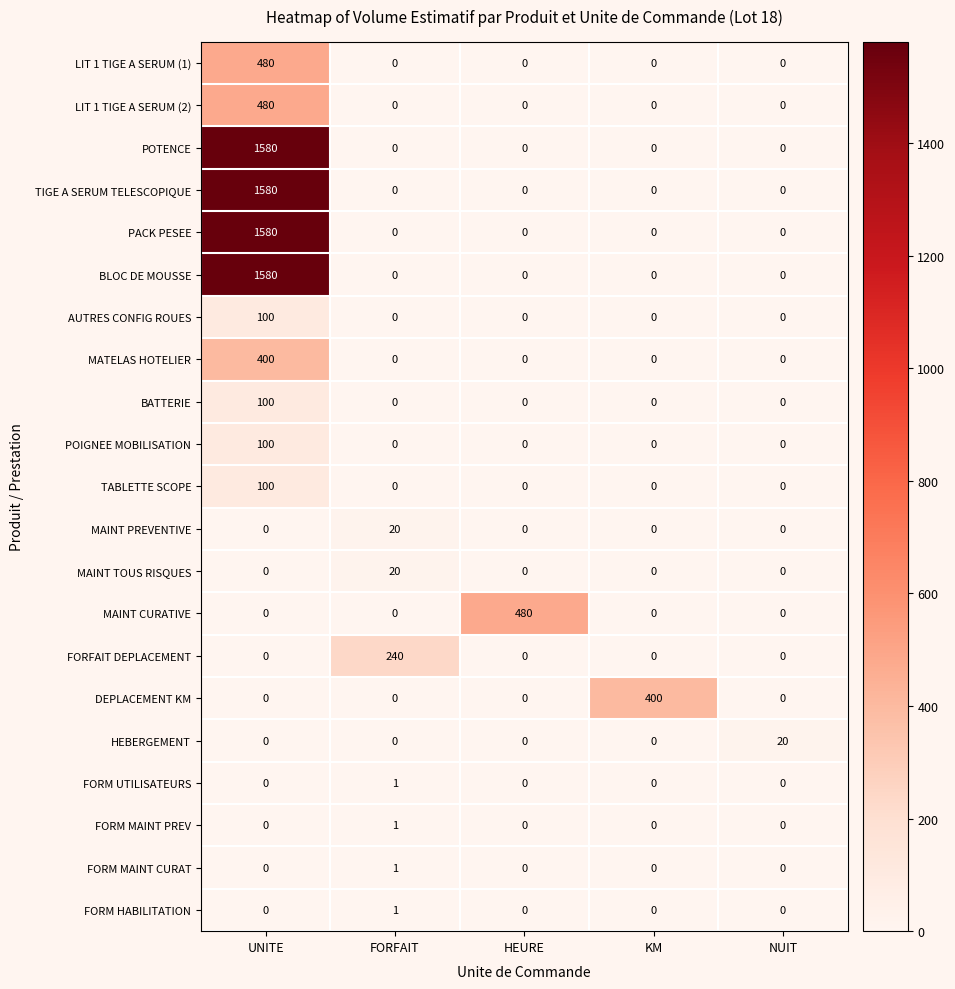

What is the difference between the maximum and minimum values in the MAINT PREVENTIVE series?

20